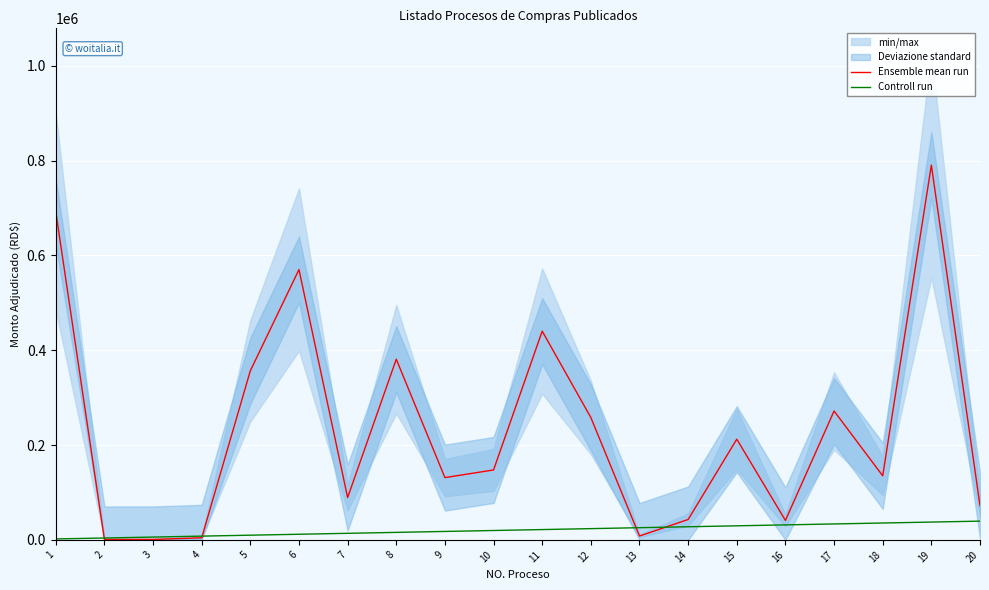

How many data points does each series have?

20